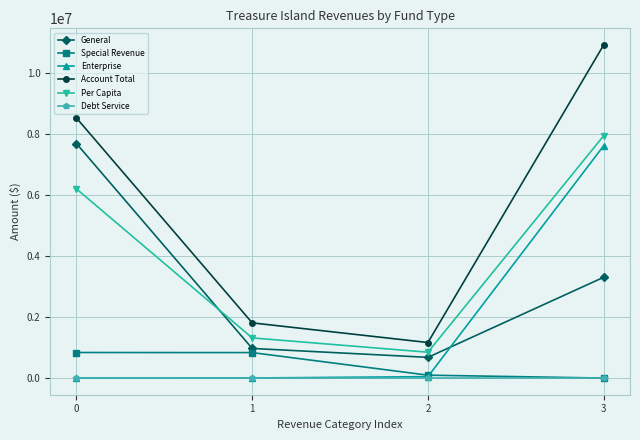

In General, how many points are lower than both neighbors (excluding endpoints)?

1